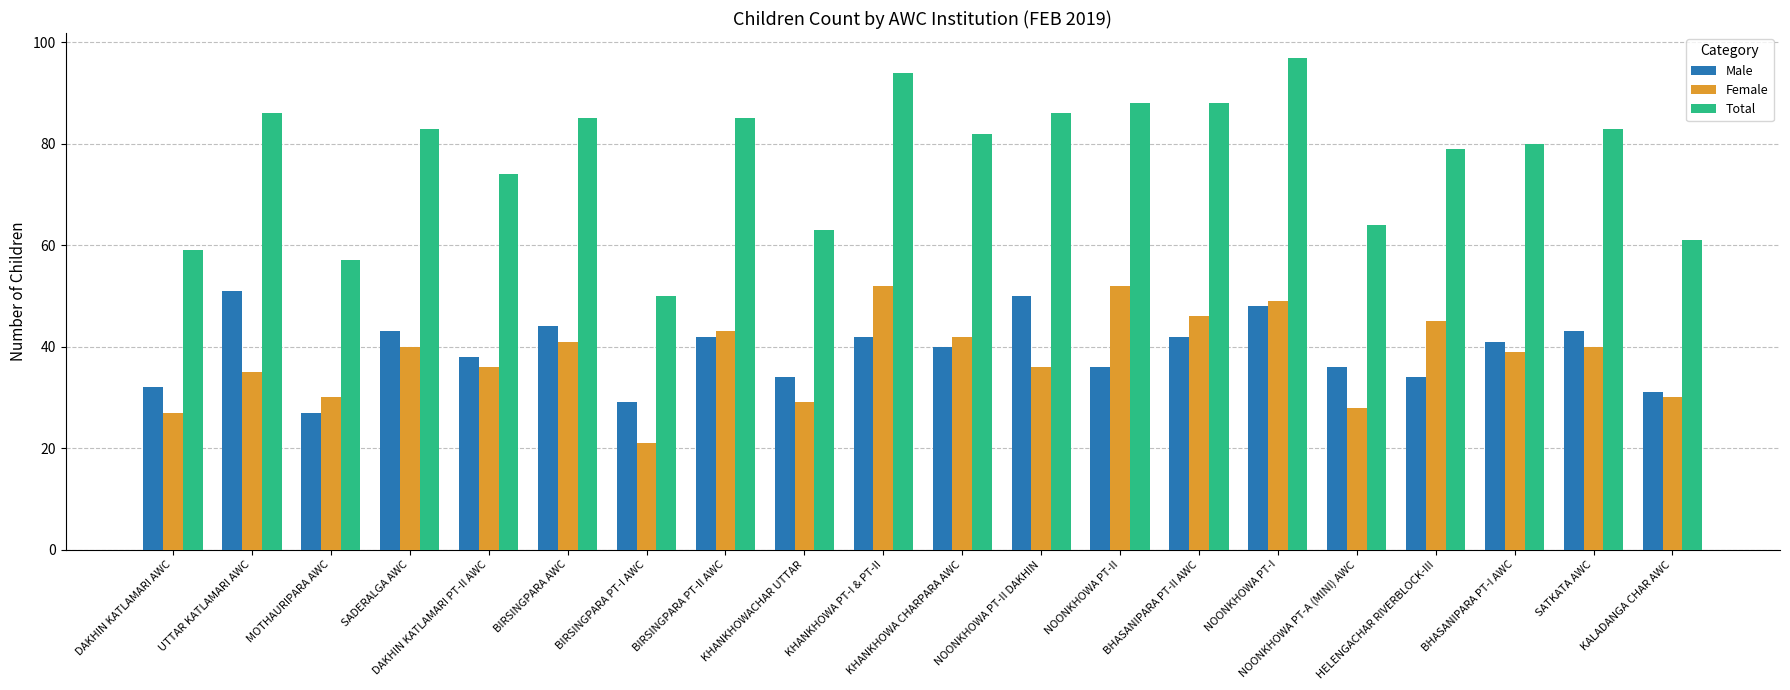

At NOONKHOWA PT-II, list the series in order from smallest to largest.

Male, Female, Total